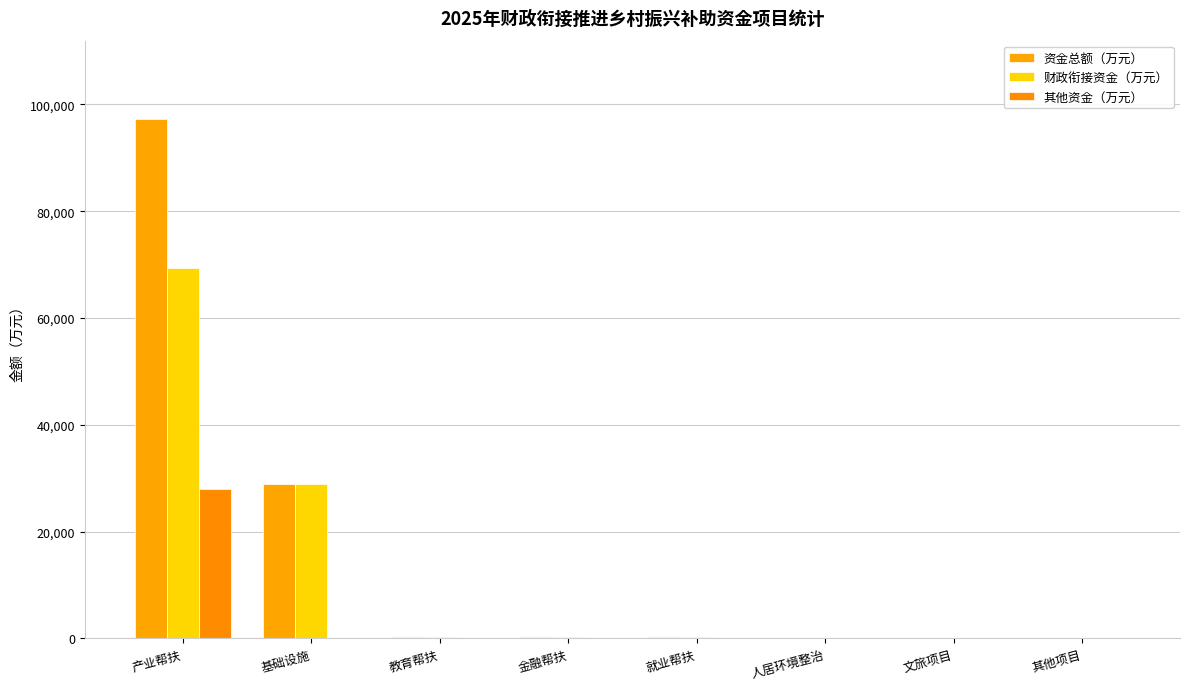

What is the spread (max minus min) of values at 其他项目?

2.0